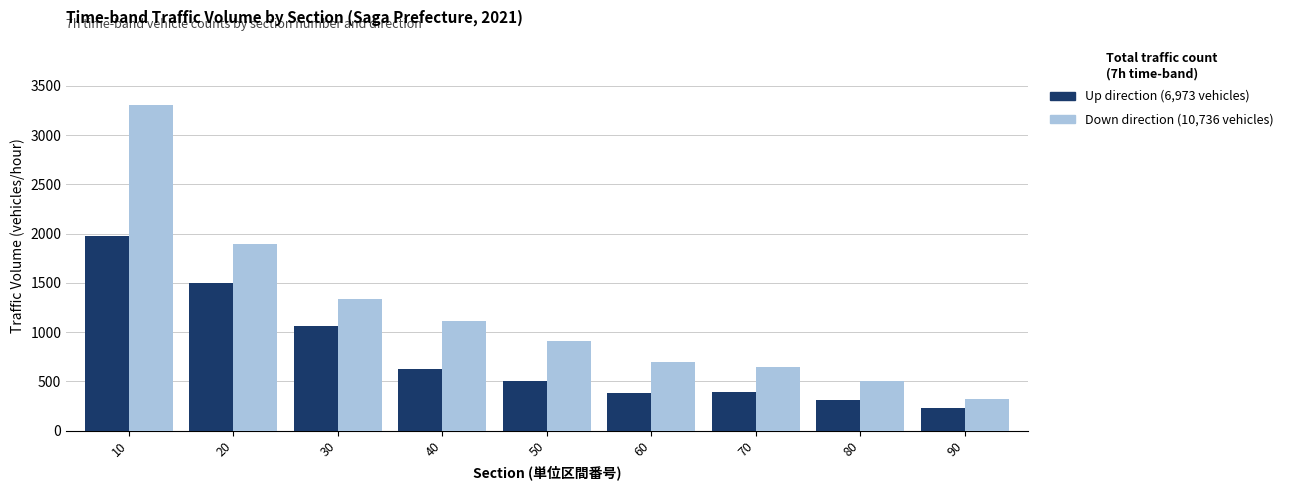

At which category is the sum across all series the highest?

10